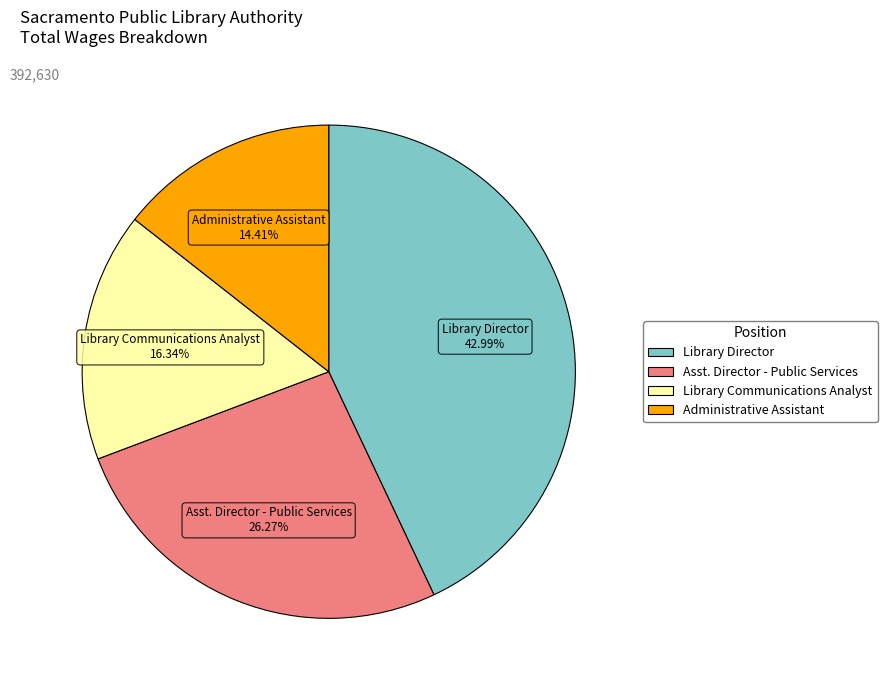

To the nearest percent, what percentage of the pie is Library Communications Analyst?

16%